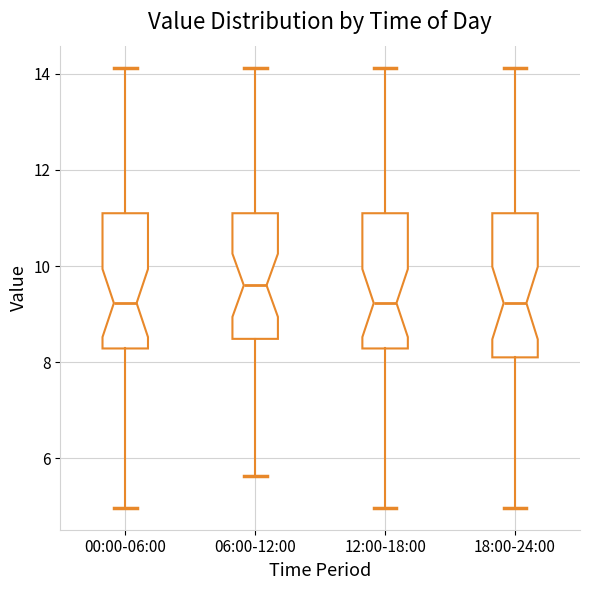

Where is the upper edge of the box for 12:00-18:00 on the y-axis? The values are not printed on the chart, so give them approximately, as read against the axis.

11.2